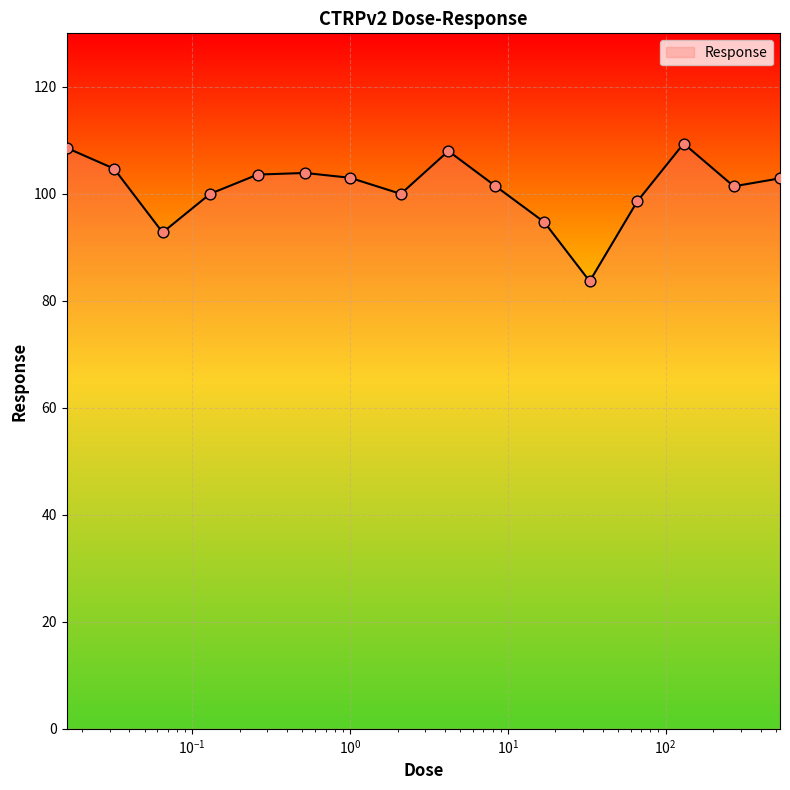

What is the smallest value displayed?

83.7